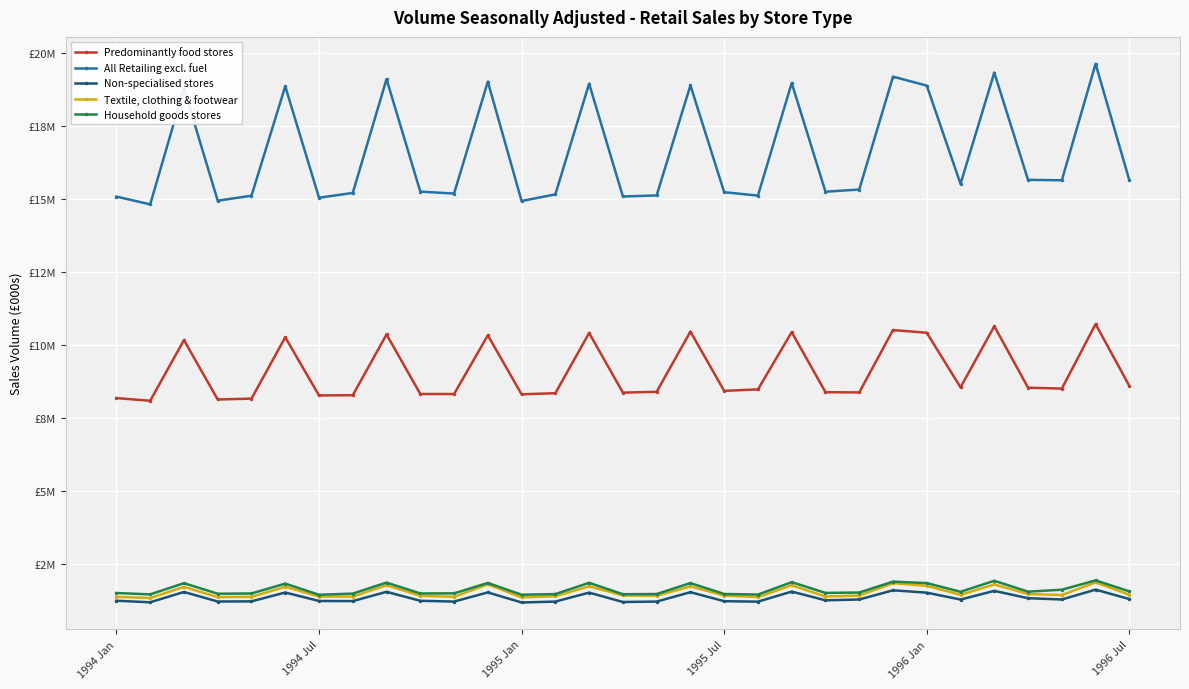

Which series has the largest range (max minus min)?

All Retailing excl. fuel